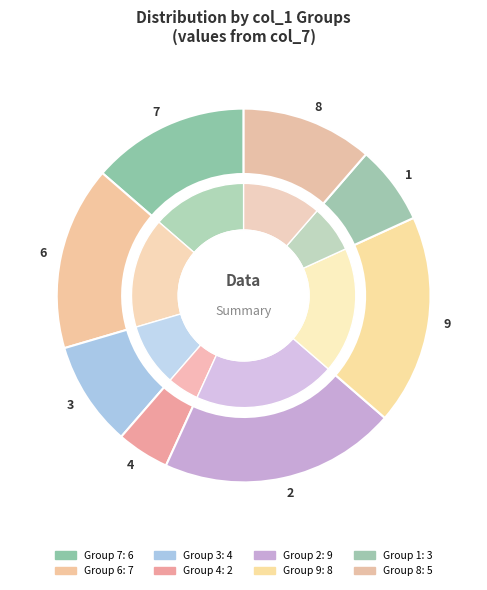

What is the total percentage of 9 and 2?

38.6%